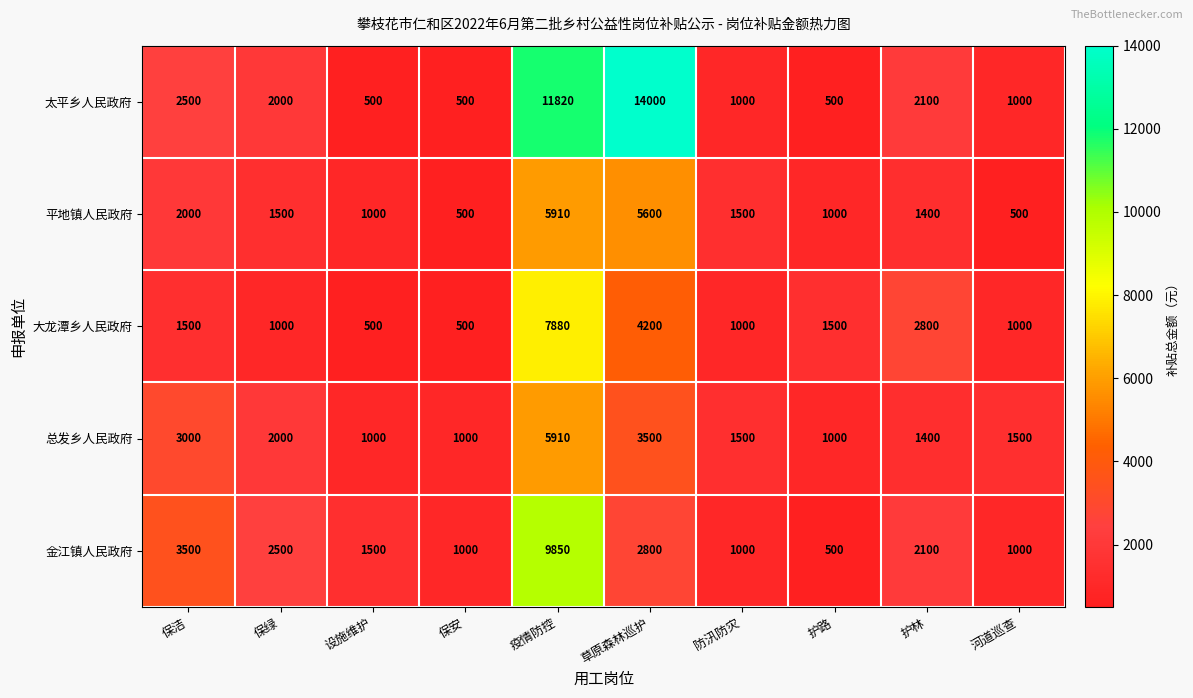

What is the smallest value displayed?

500